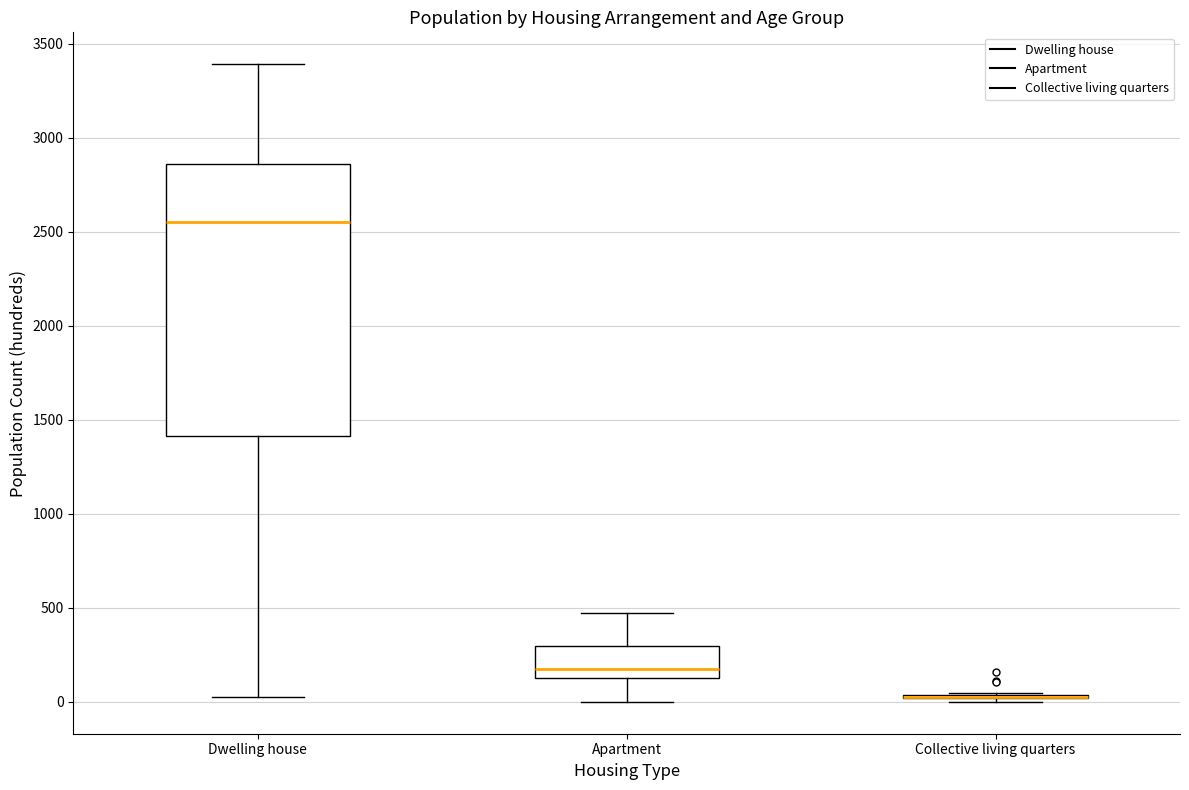

Reading left to right, read every box against the y-axis: the position of its median line, the range the box covers, and the ends of its whiskers. The values are not printed on the chart, so give them approximately, as read against the axis.

Dwelling house: median 2550, box 1400 to 2850, whiskers 50 to 3400
Apartment: median 150, box 100 to 300, whiskers 0 to 450
Collective living quarters: box collapsed to a line at 0, whiskers 0 to 50